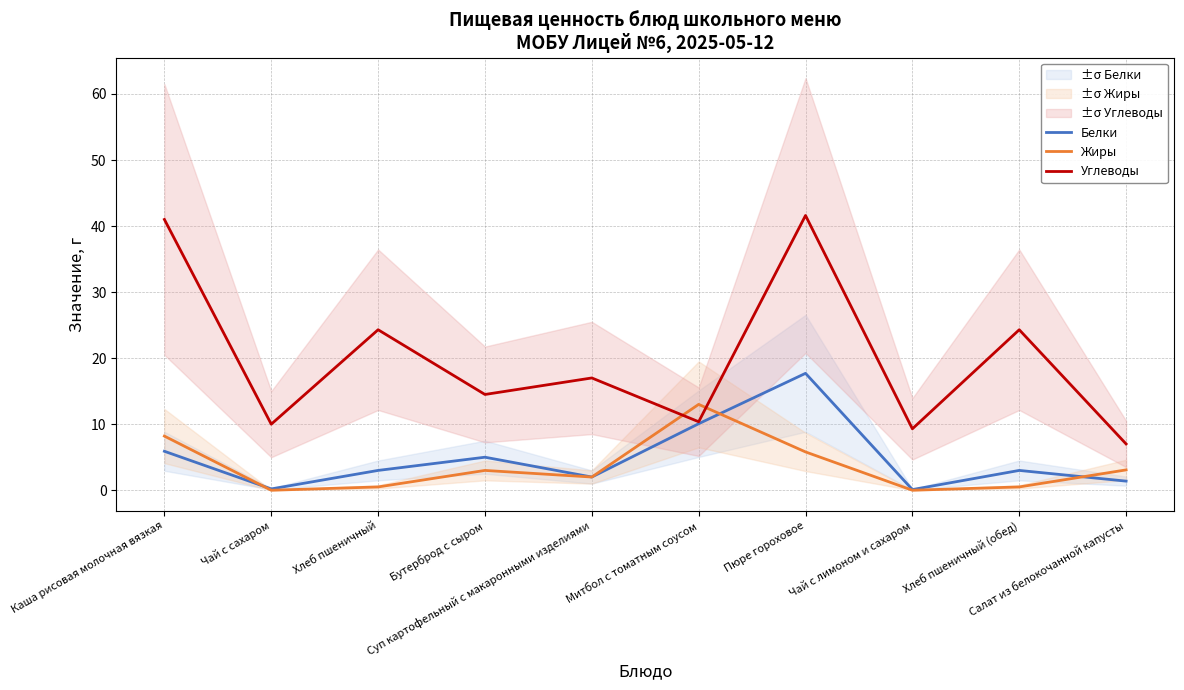

The Белки series shows 4.6 at Хлеб пшеничный. True or false?

False